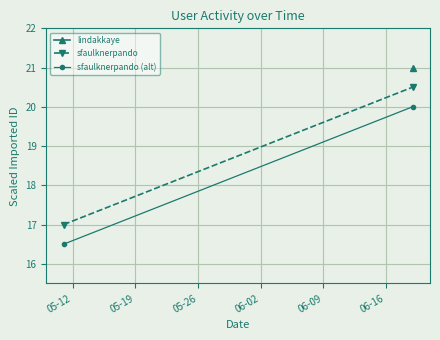

What is the maximum value for sfaulknerpando?

20.5